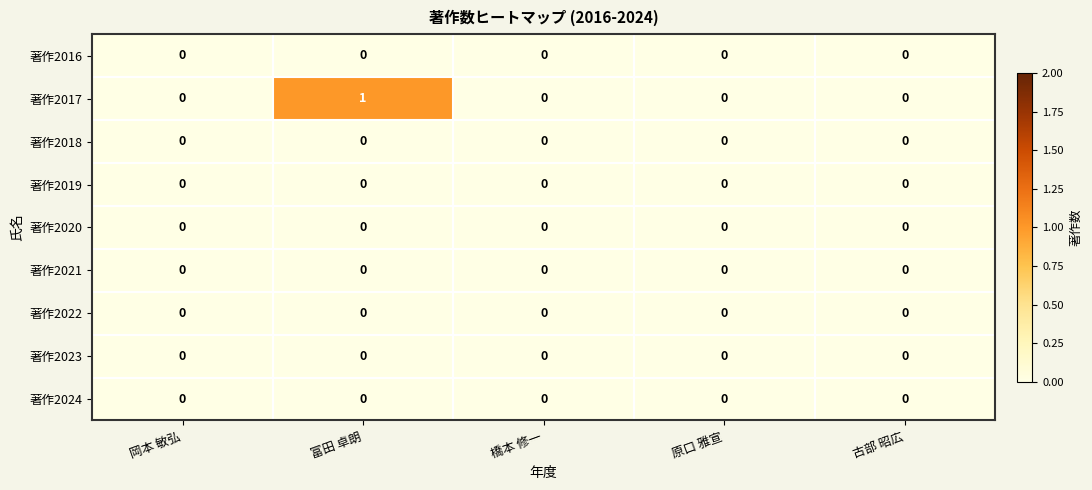

At which category is the sum across all series the highest?

富田 卓朗